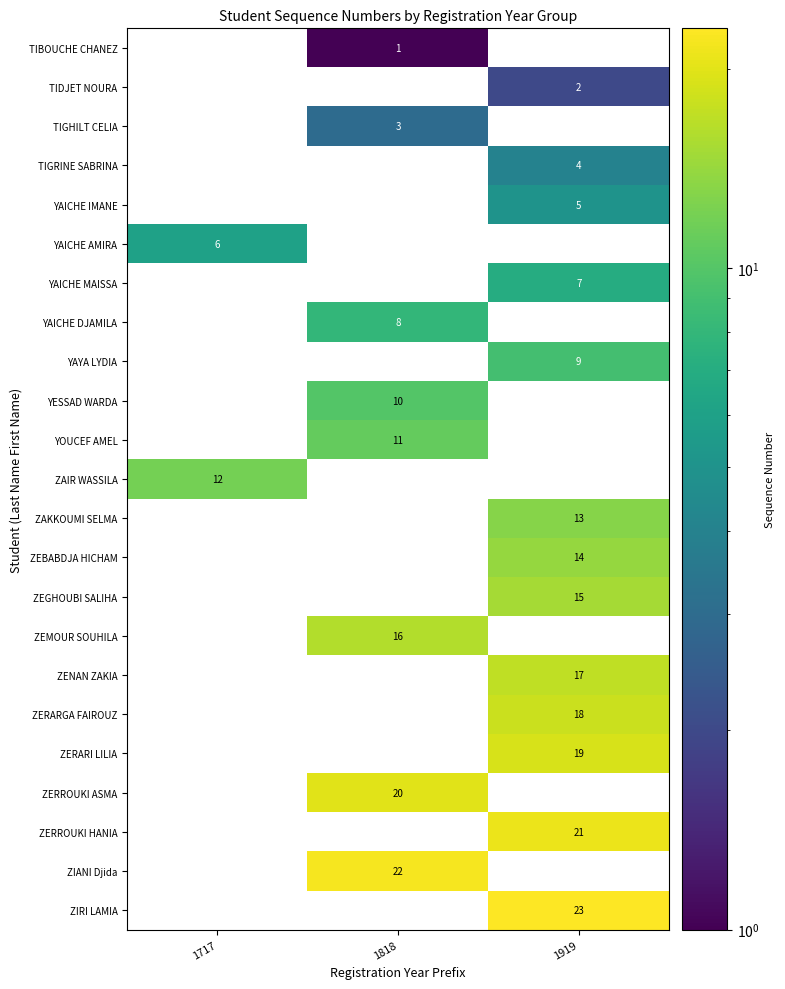

Is the value of ZERARGA FAIROUZ at 1919 greater than the value of YAICHE IMANE at 1919?

Yes